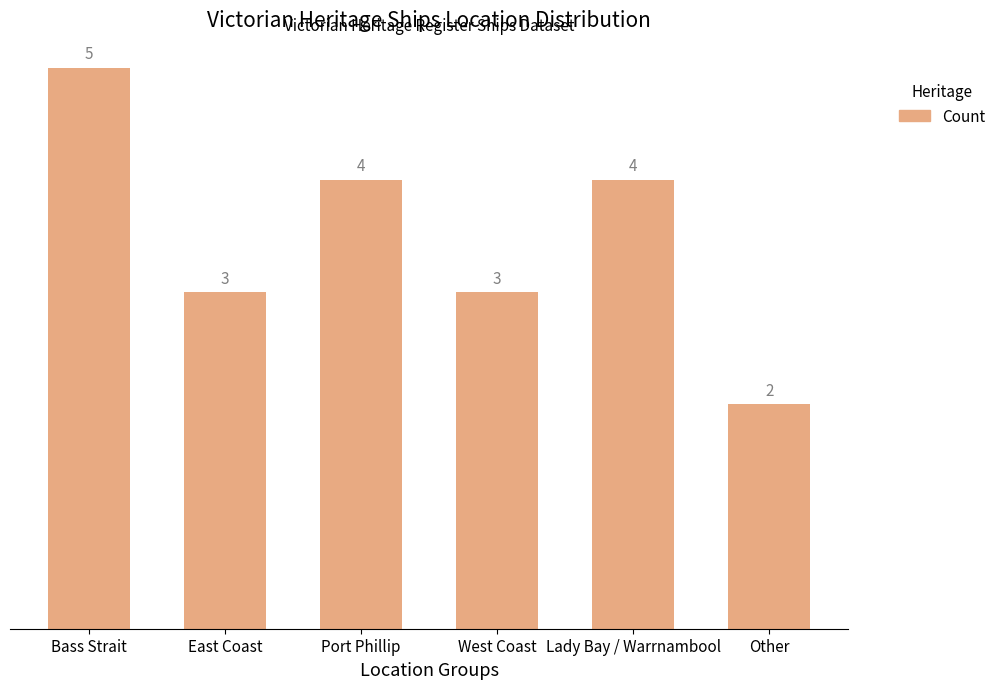

Reading right to left, extract all data points from this chart.

Other=2	Lady Bay / Warrnambool=4	West Coast=3	Port Phillip=4	East Coast=3	Bass Strait=5